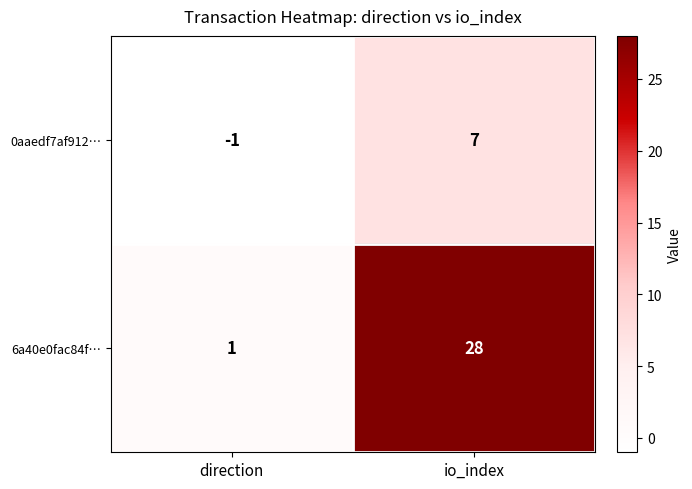

Read the 6a40e0fac84f… value at io_index.

28